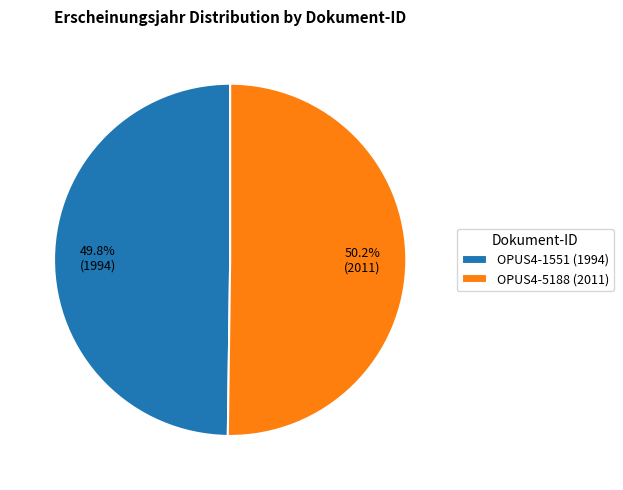

To the nearest percent, what percentage of the pie is OPUS4-1551 (1994)?

50%